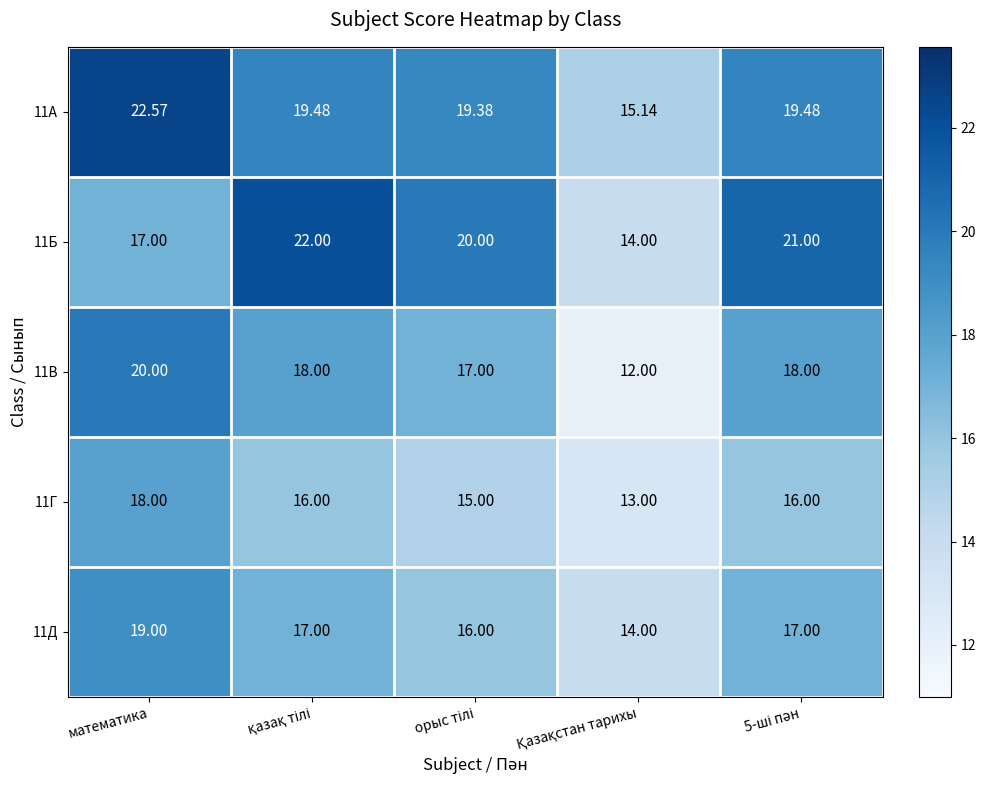

Where does the 11Г series first go above 16?

математика